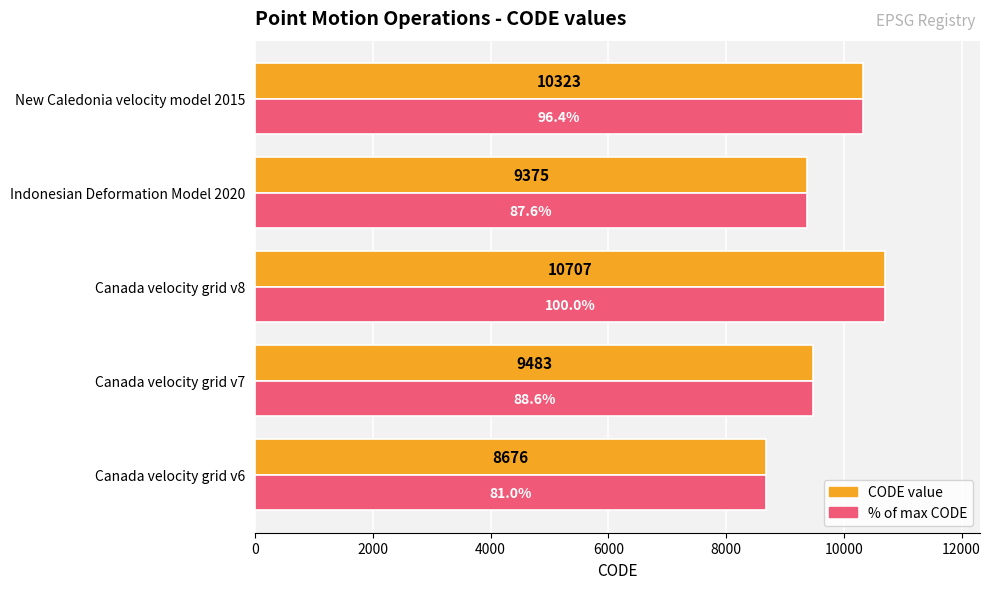

What is the maximum value shown in the chart?

10707